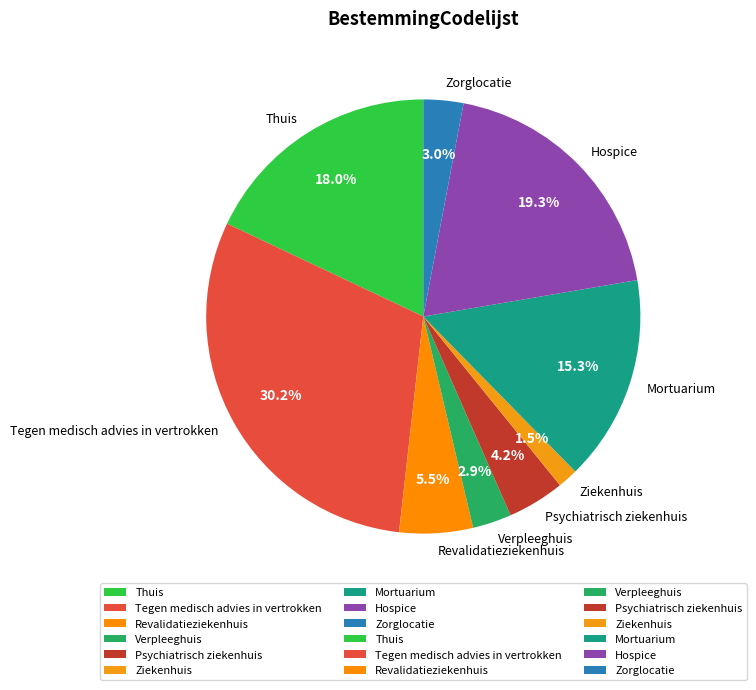

Between Mortuarium and Revalidatieziekenhuis, which is larger?

Mortuarium